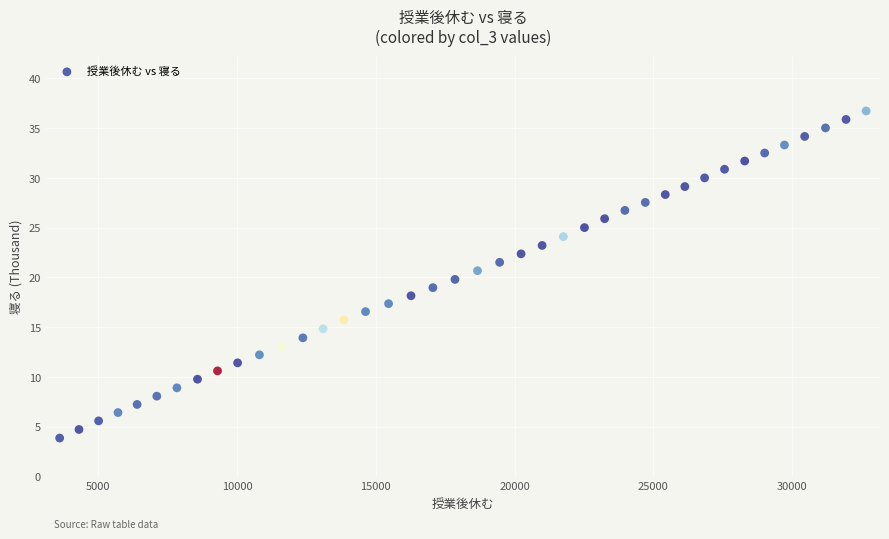

What is the range of X values (max minus min)?

29054.0